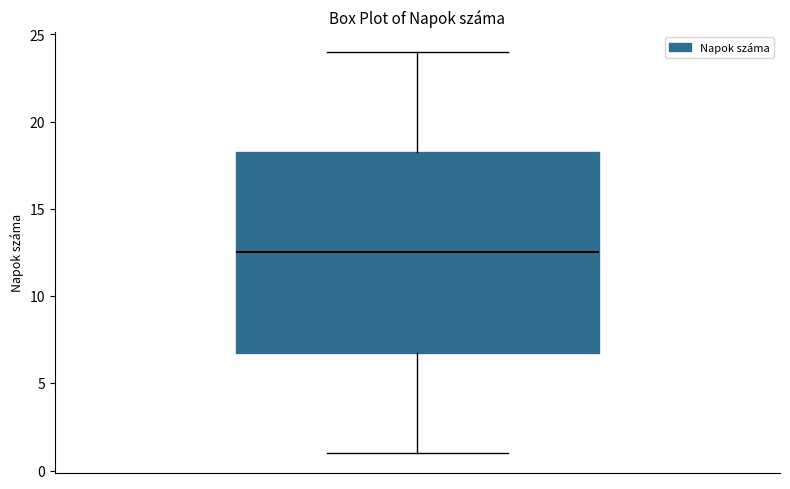

Transcribe this box plot: give where the median line is, the range the box spans, and where the two whiskers end, as read against the y-axis. The values are not printed on the chart, so give them approximately, as read against the axis.

median 12.5, box 7.0 to 18.5, whiskers 1.0 to 24.0